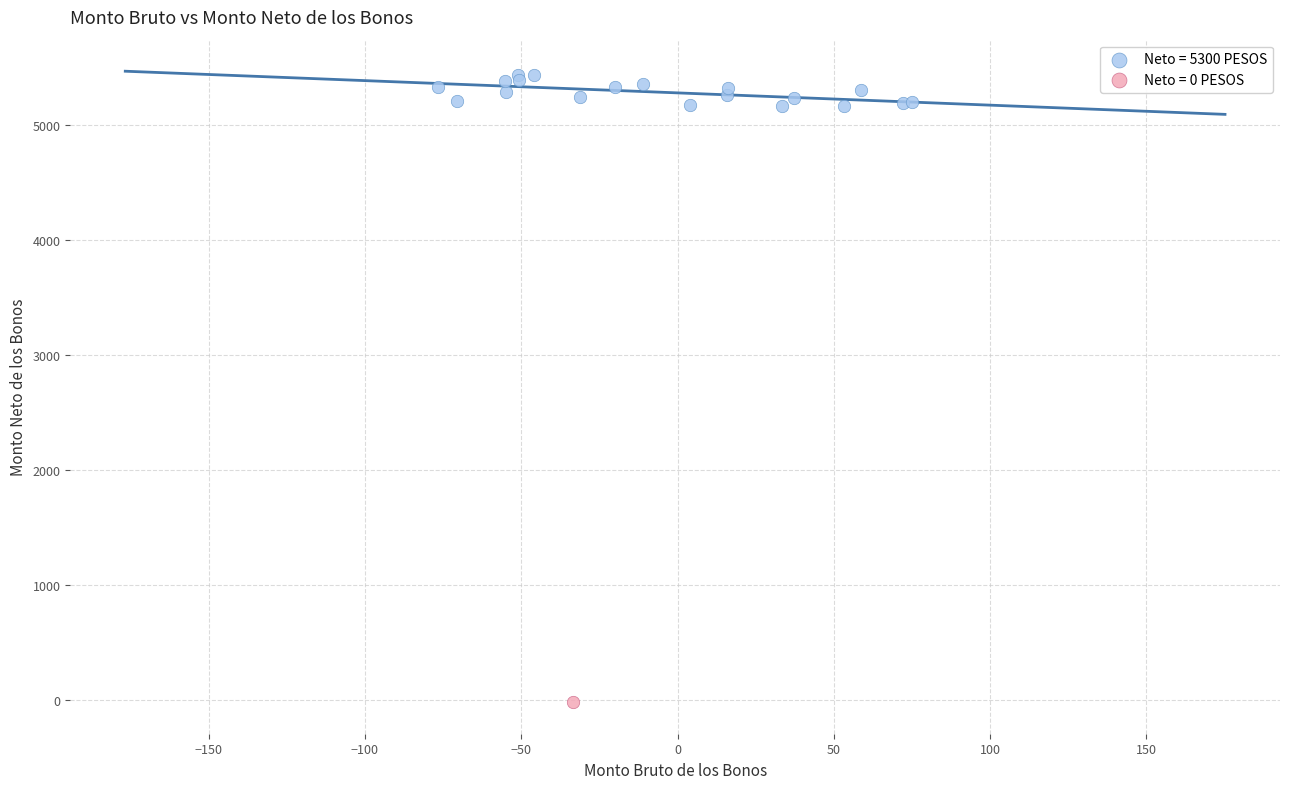

What are all the series names shown in the legend?

Neto = 5300 PESOS, Neto = 0 PESOS